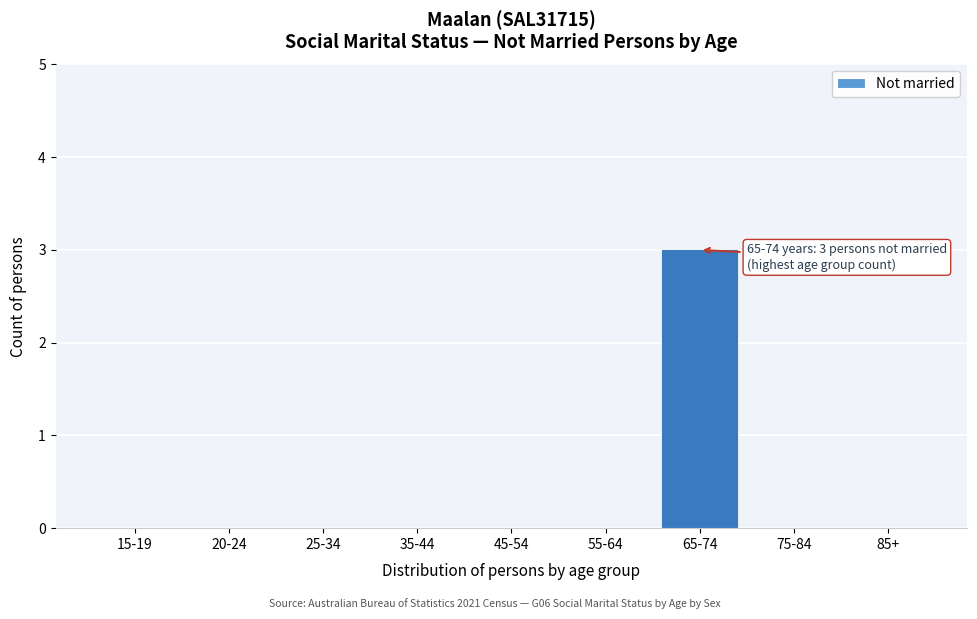

Reading right to left, transcribe all the data shown in this chart.

85+=0	75-84=0	65-74=3	55-64=0	45-54=0	35-44=0	25-34=0	20-24=0	15-19=0